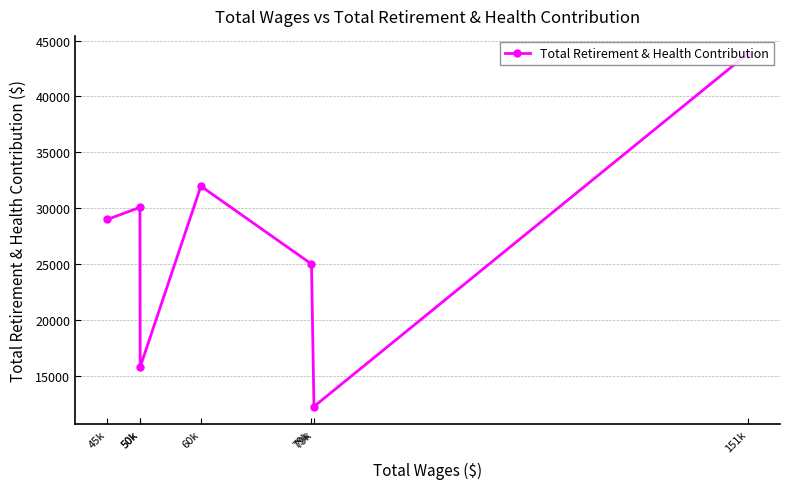

What is the minimum value shown in the chart?

12230